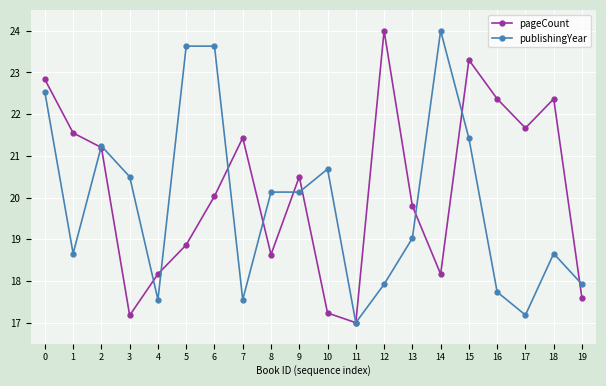

Rank the series at 1 from highest to lowest value.

pageCount, publishingYear